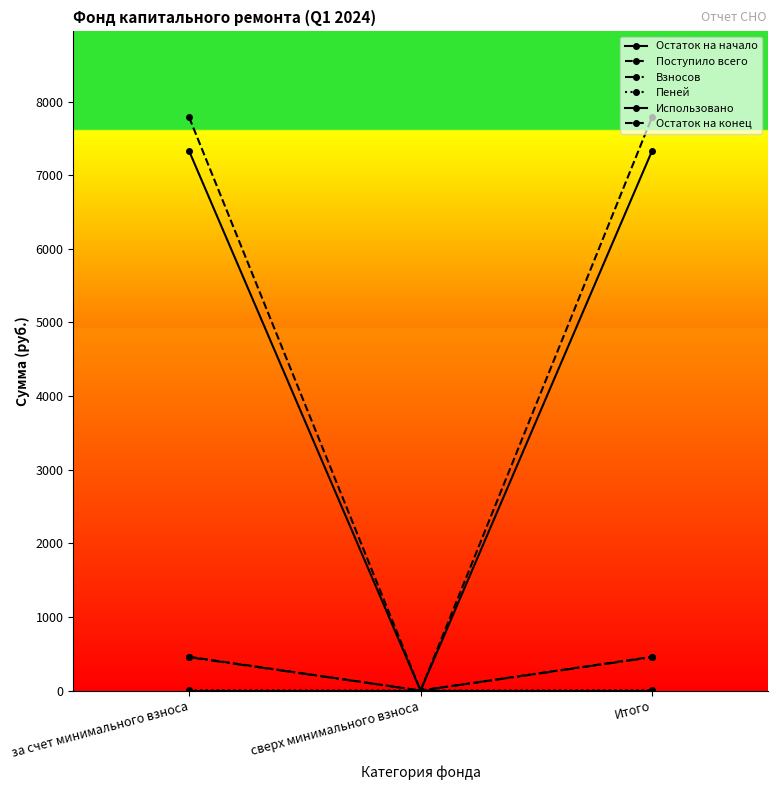

Between за счет минимального взноса and Итого, which series saw the biggest shift?

Остаток на начало